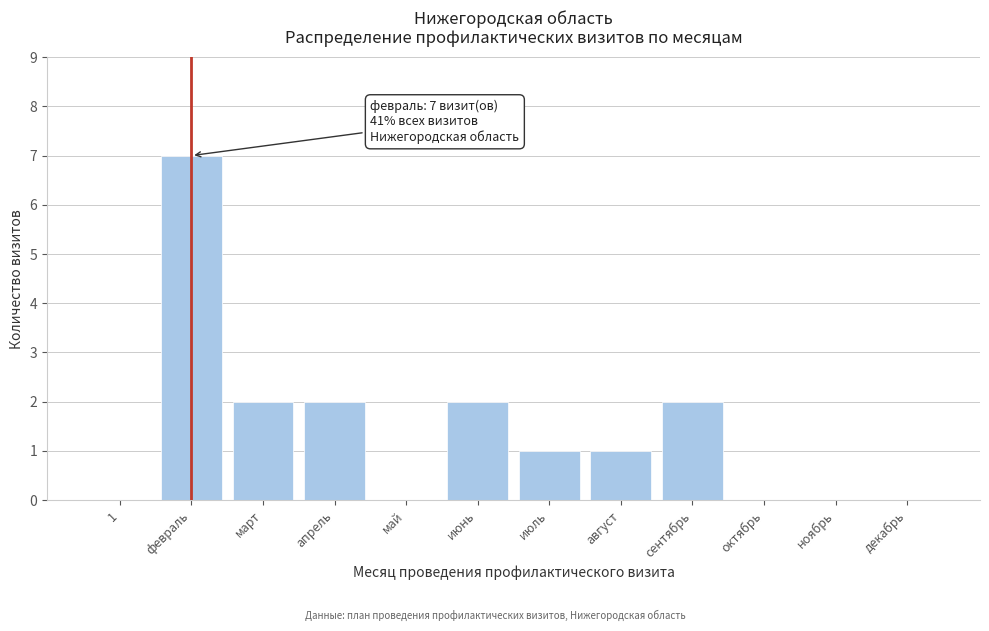

Reading left to right, transcribe all the data shown in this chart.

1=0	февраль=7	март=2	апрель=2	май=0	июнь=2	июль=1	август=1	сентябрь=2	октябрь=0	ноябрь=0	декабрь=0